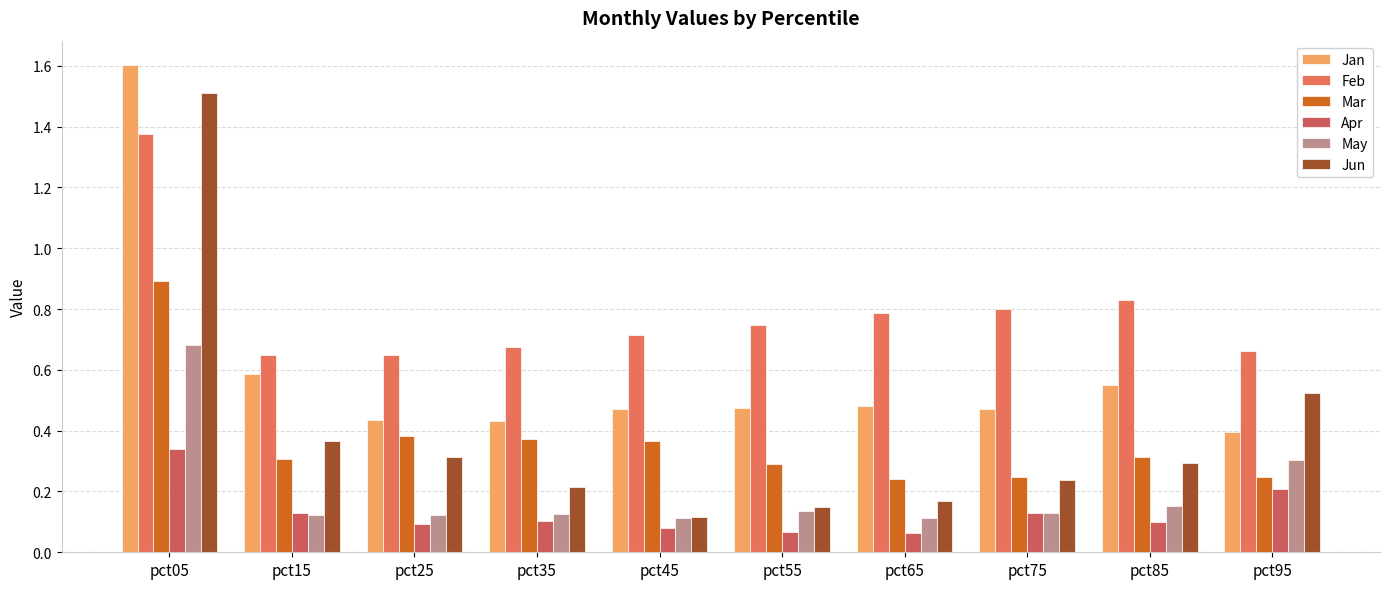

How many bars are there in each group?

6